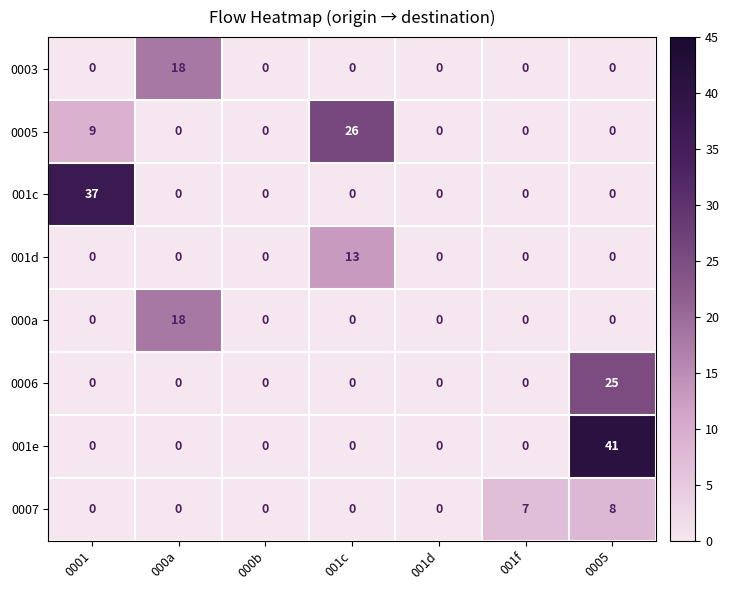

What is the difference between the maximum and minimum values in the 000a series?

18